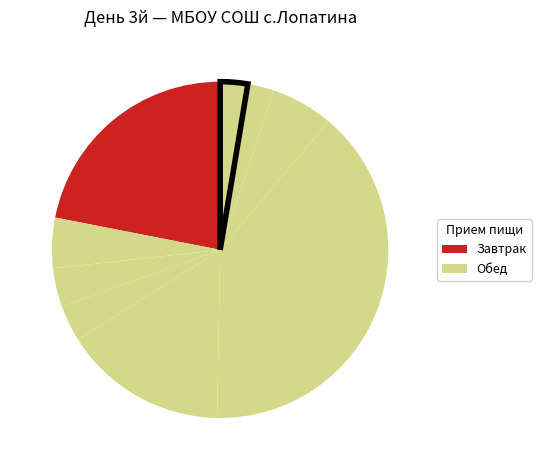

How many segments does this pie chart have?

9